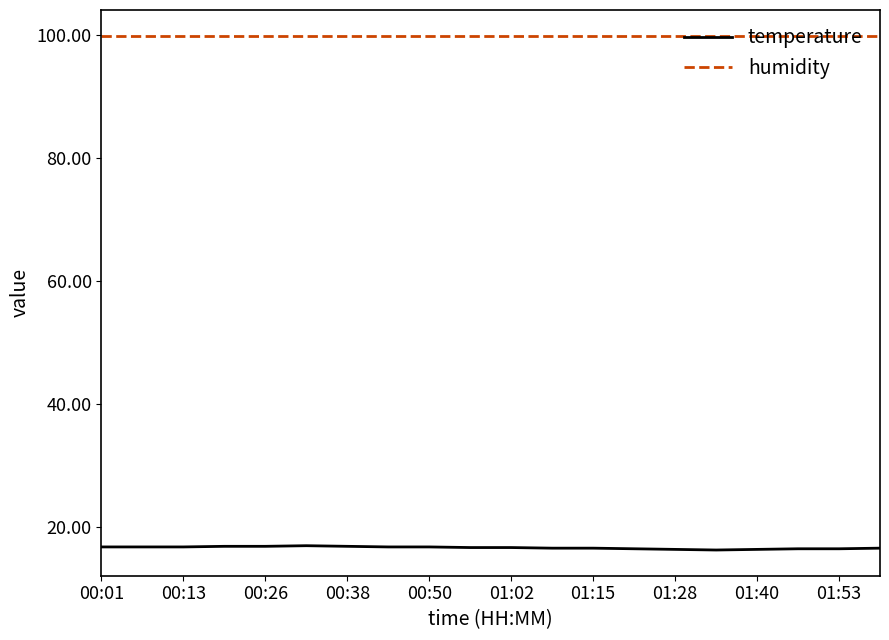

What is the greatest value displayed?

99.9